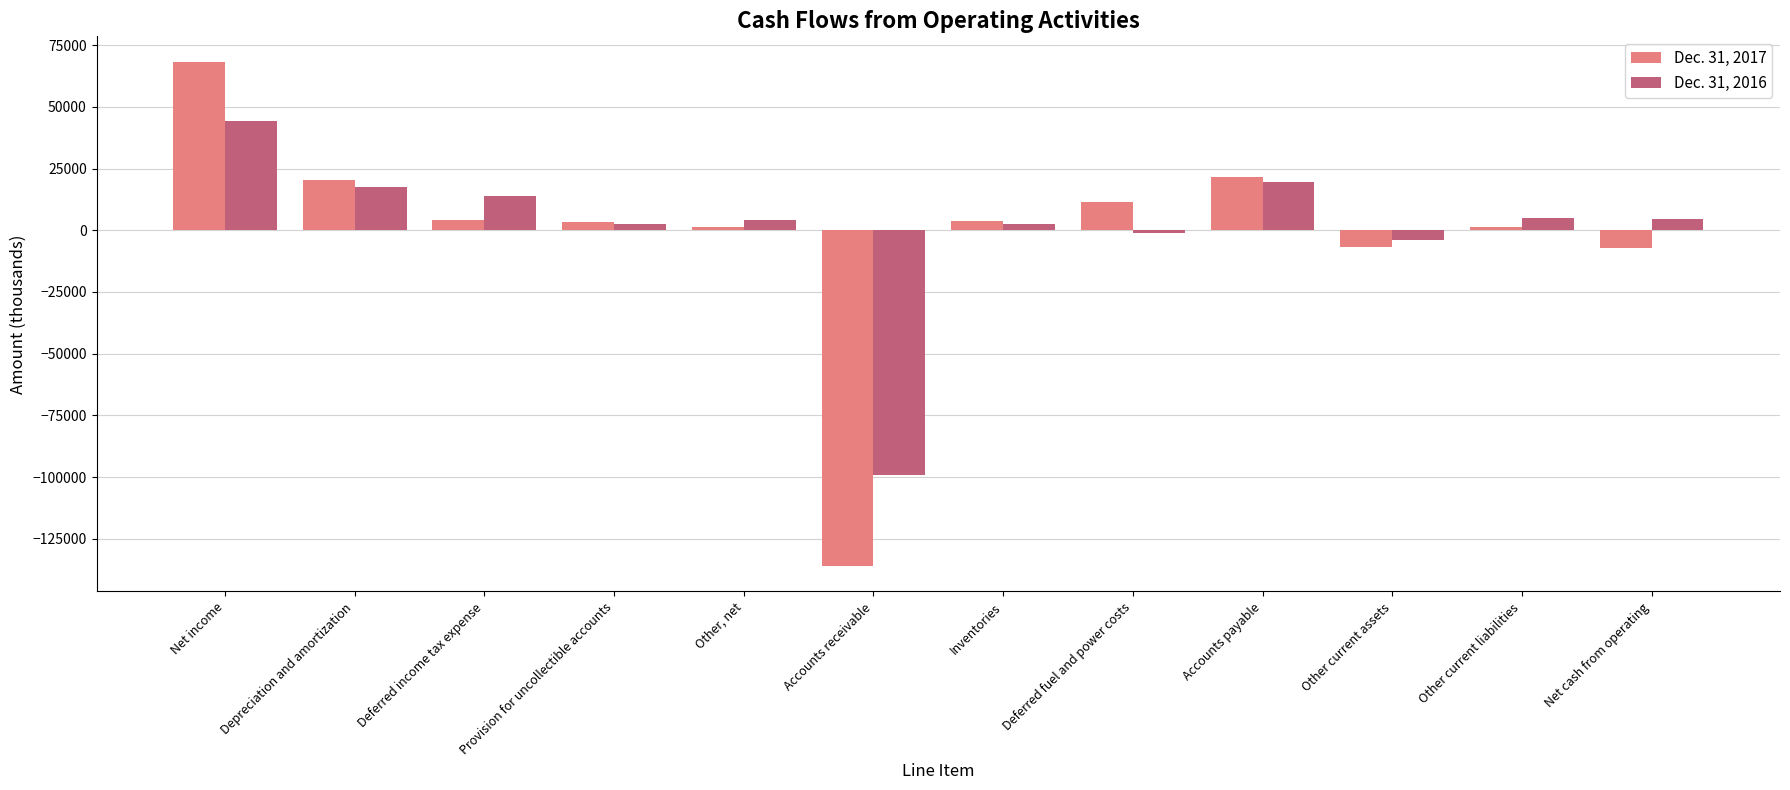

How many bars are there in total?

24